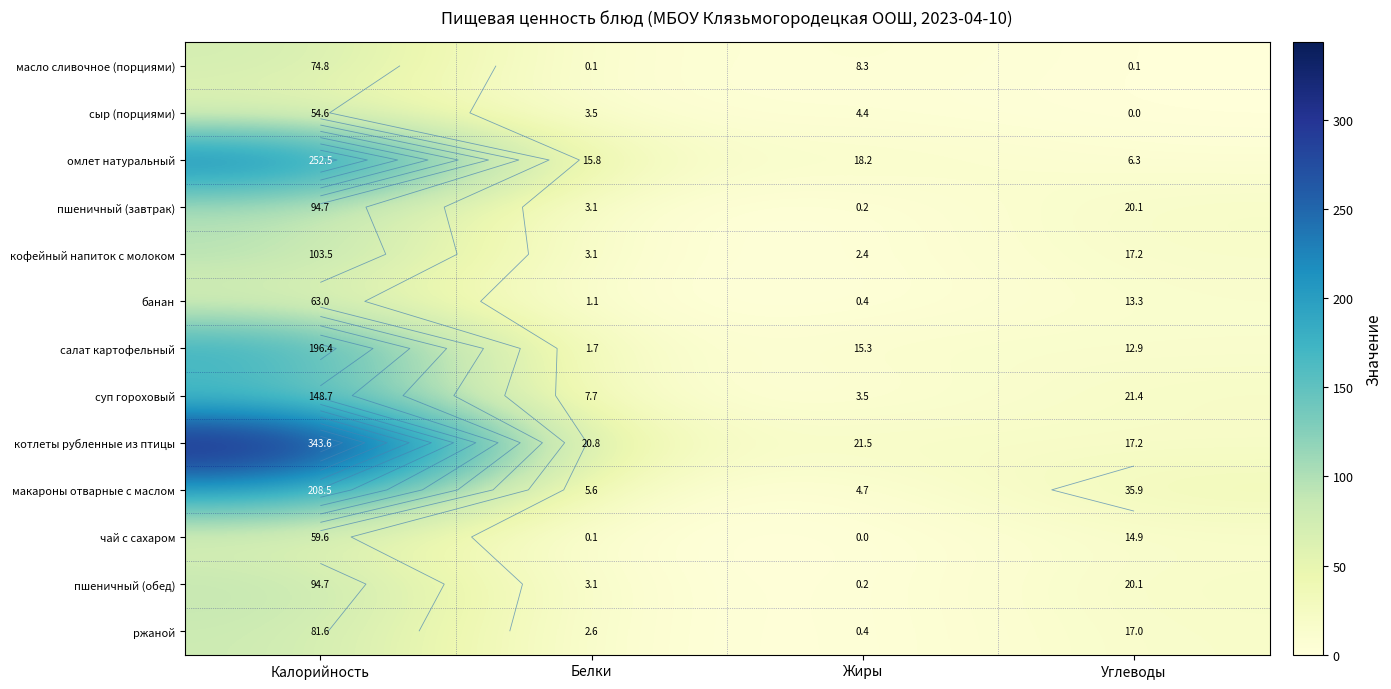

What is the difference between the maximum and minimum values in the банан series?

62.6